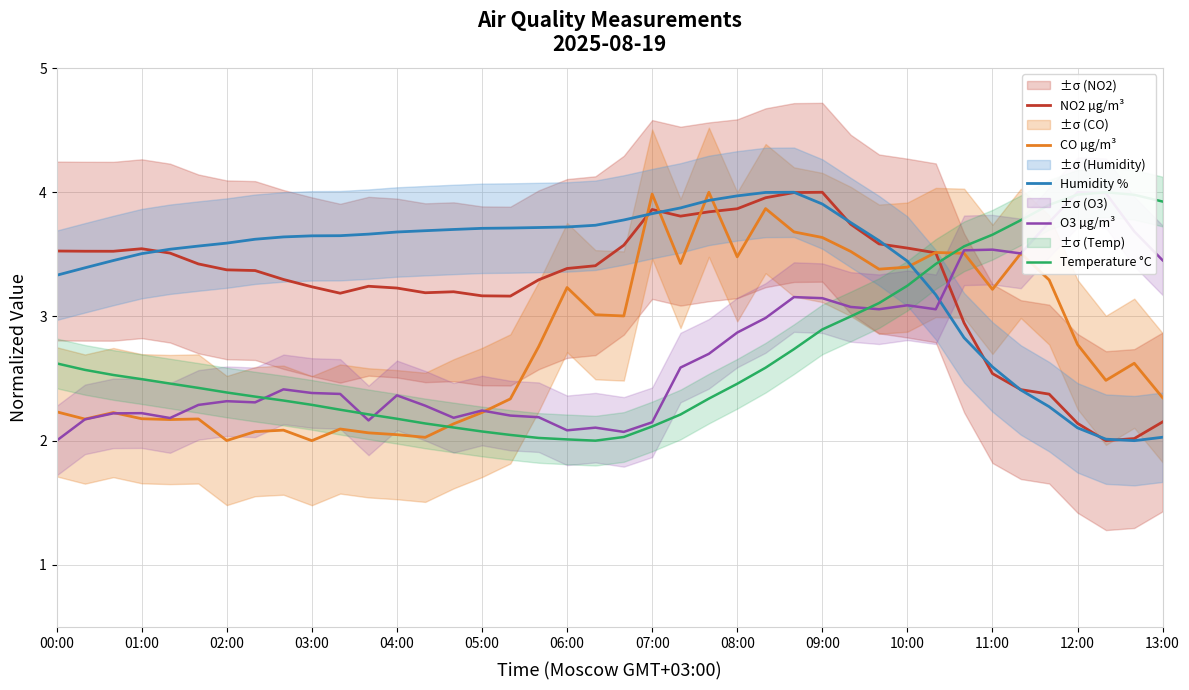

The NO2 µg/m³ series shows 4.7 at 02:00. True or false?

False